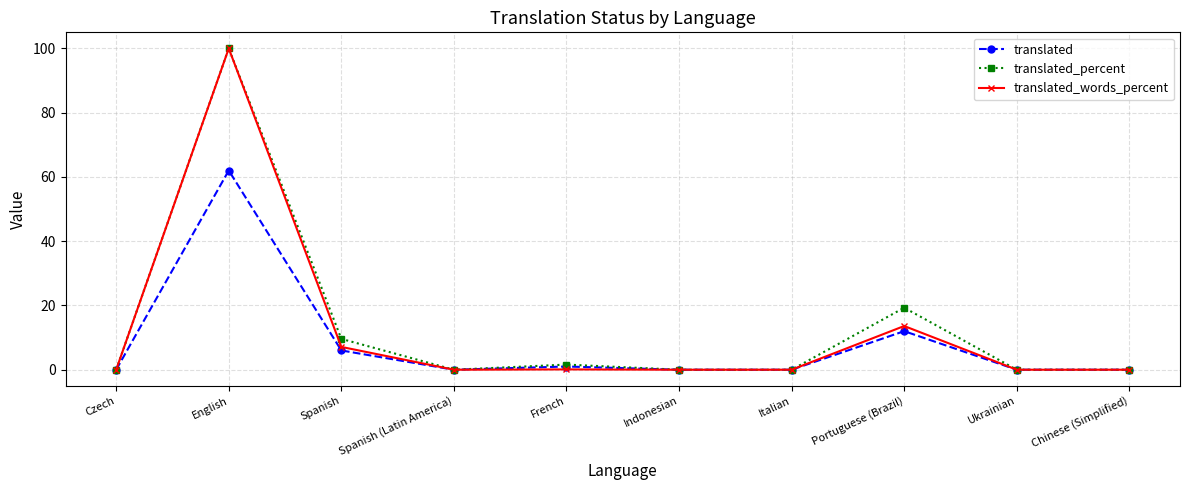

True or false: translated_percent has more than 1 interior local peaks.

True